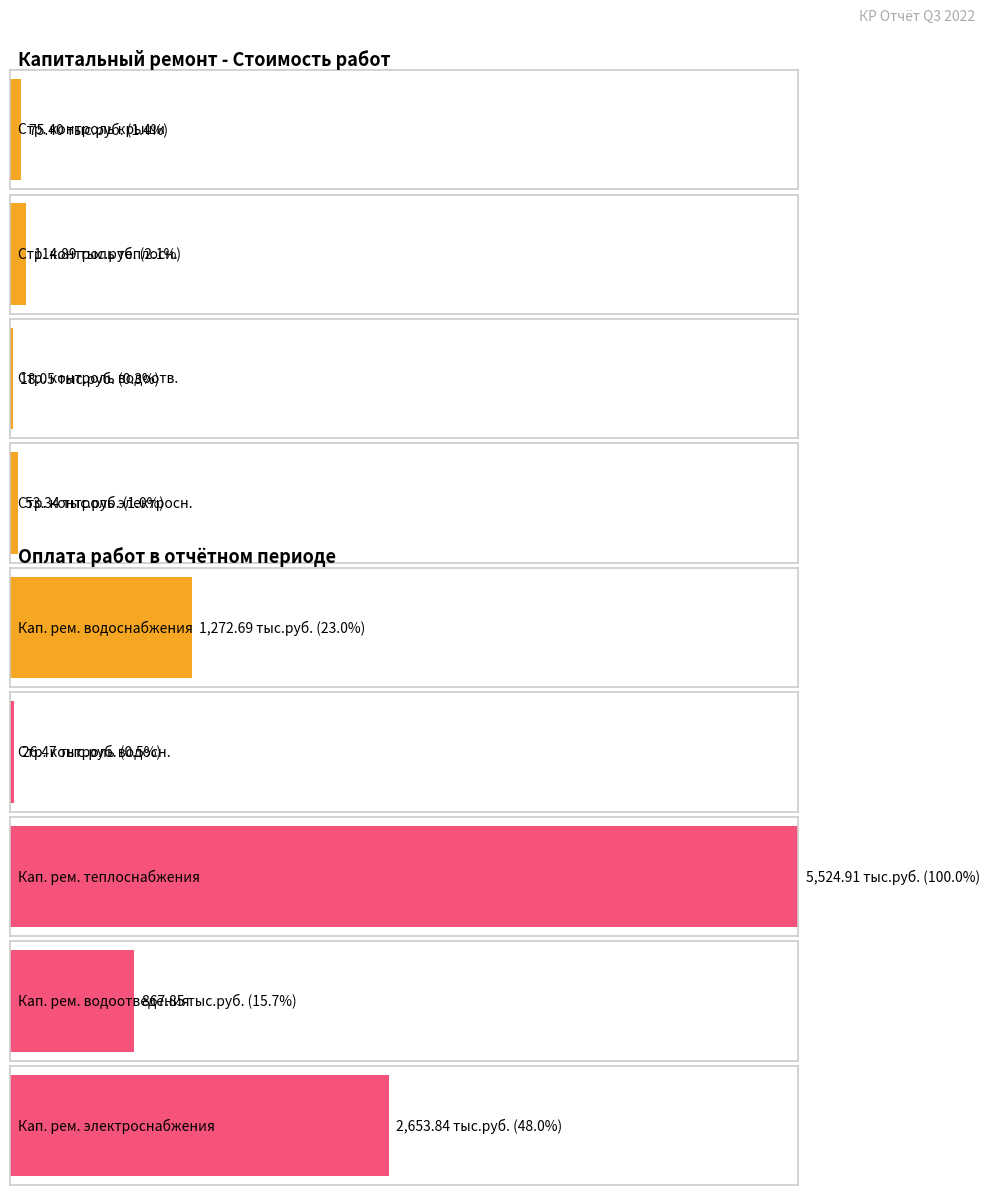

Is it true that the value at Строительный контроль электроснабжения is 16.4?

False